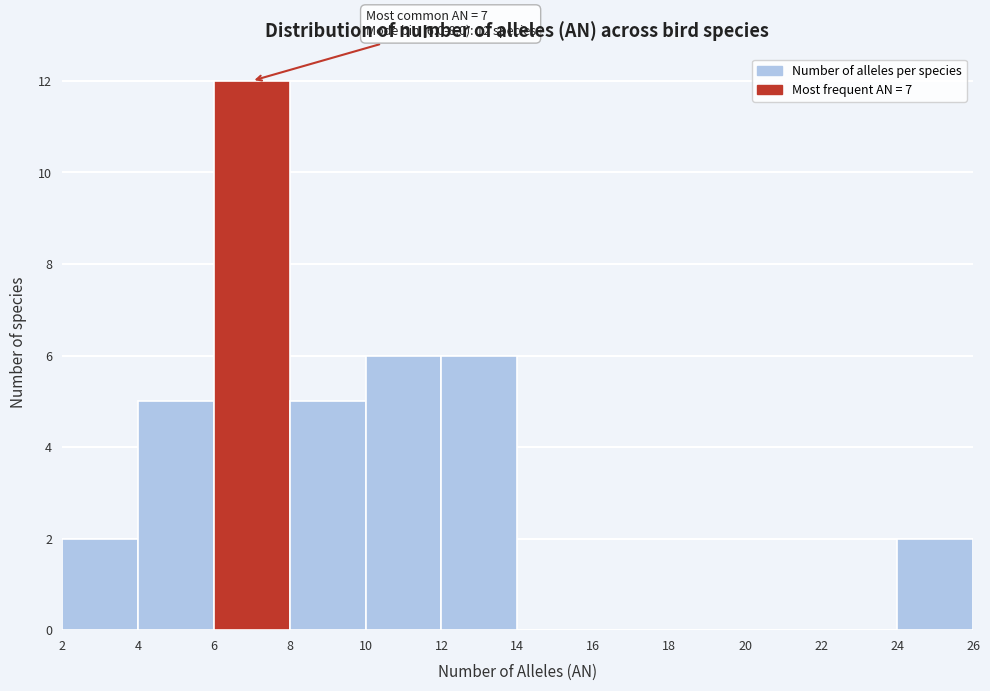

Over which range of the x-axis is the bar tallest?

6 to 8